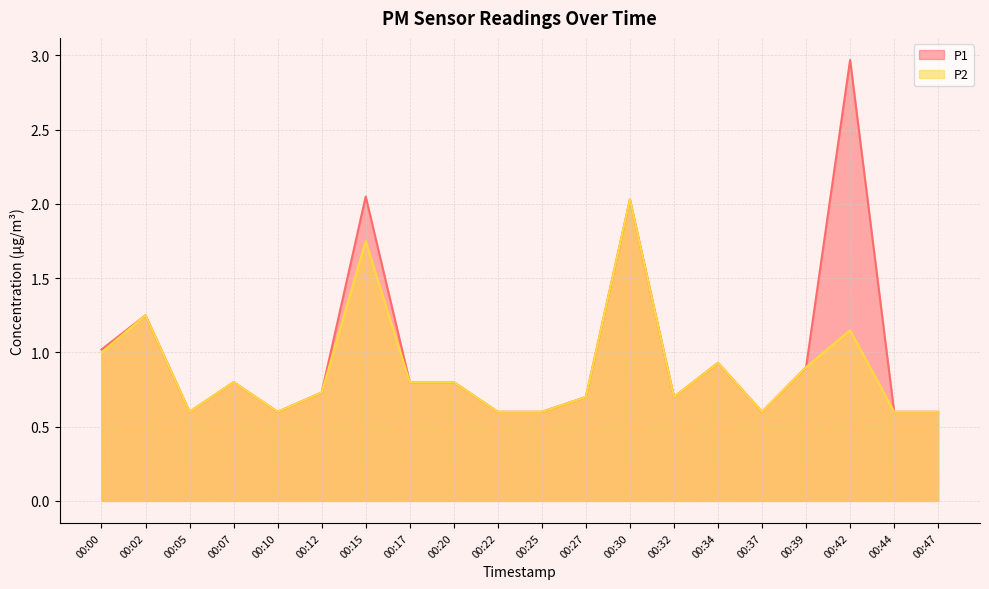

Reading right to left, list all the values displayed in this chart.

P1: 0.6	0.6	3.0	0.9	0.6	0.9	0.7	2.0	0.7	0.6	0.6	0.8	0.8	2.0	0.7	0.6	0.8	0.6	1.2	1.0
P2: 0.6	0.6	1.1	0.9	0.6	0.9	0.7	2.0	0.7	0.6	0.6	0.8	0.8	1.8	0.7	0.6	0.8	0.6	1.2	1.0